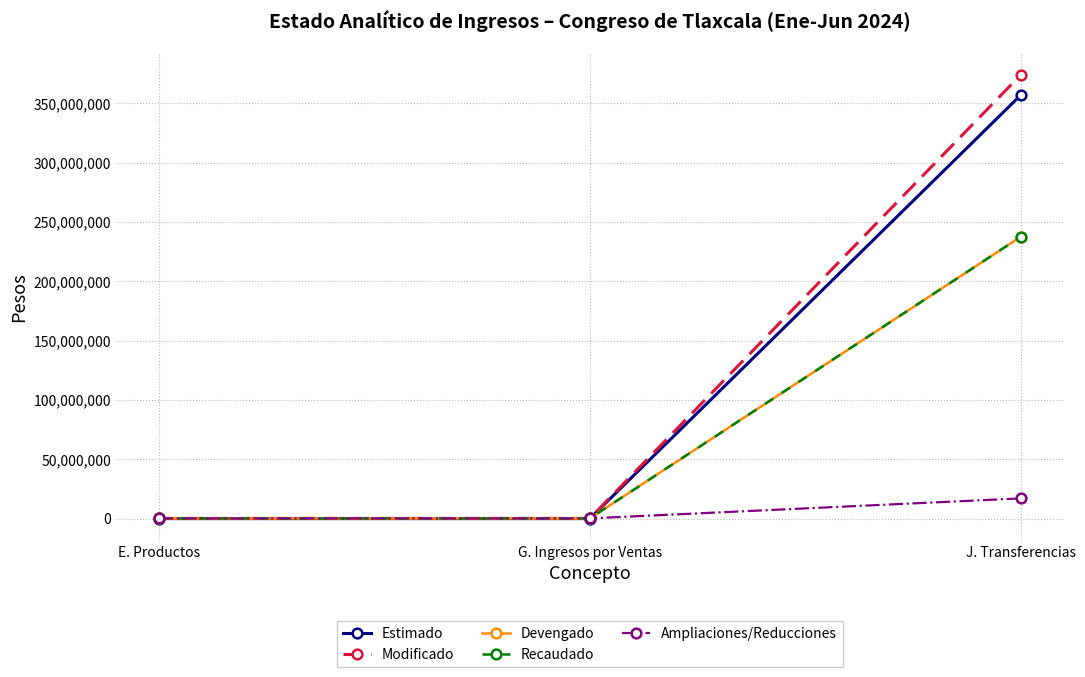

Does the chart have visible grid lines?

Yes